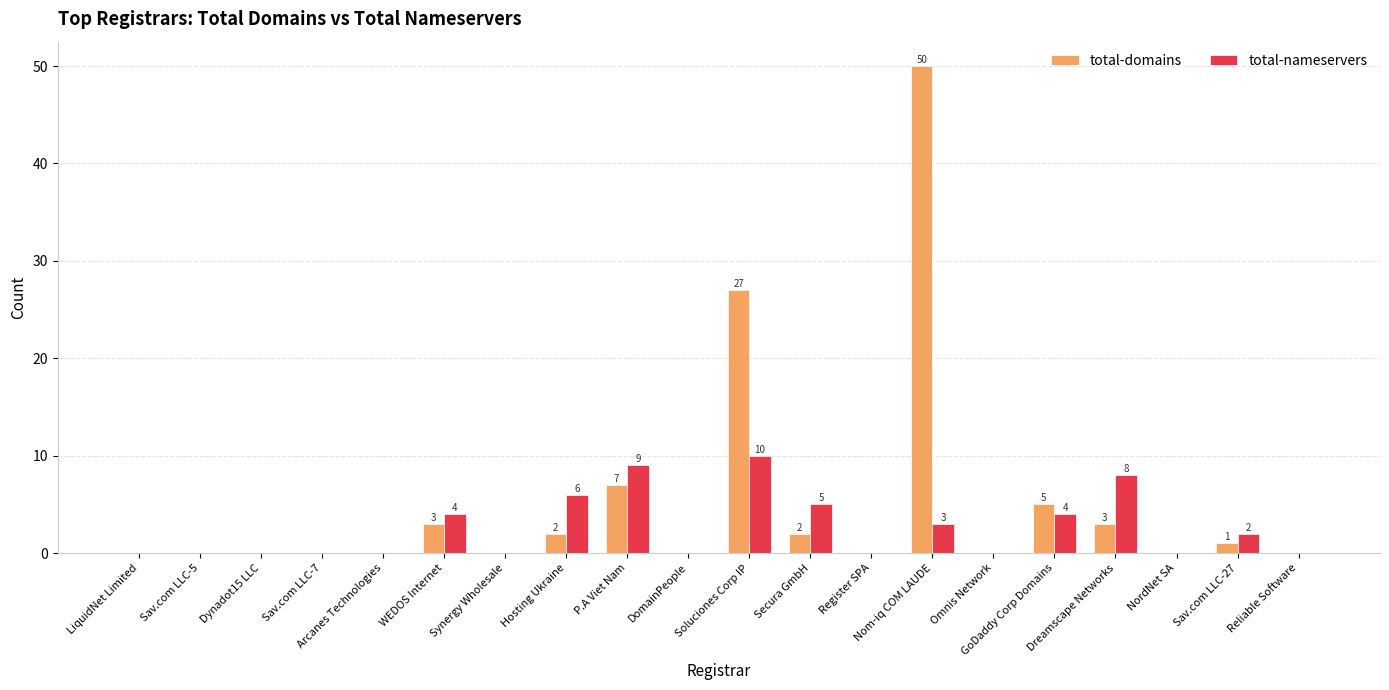

What are all the series names shown in the legend?

total-domains, total-nameservers